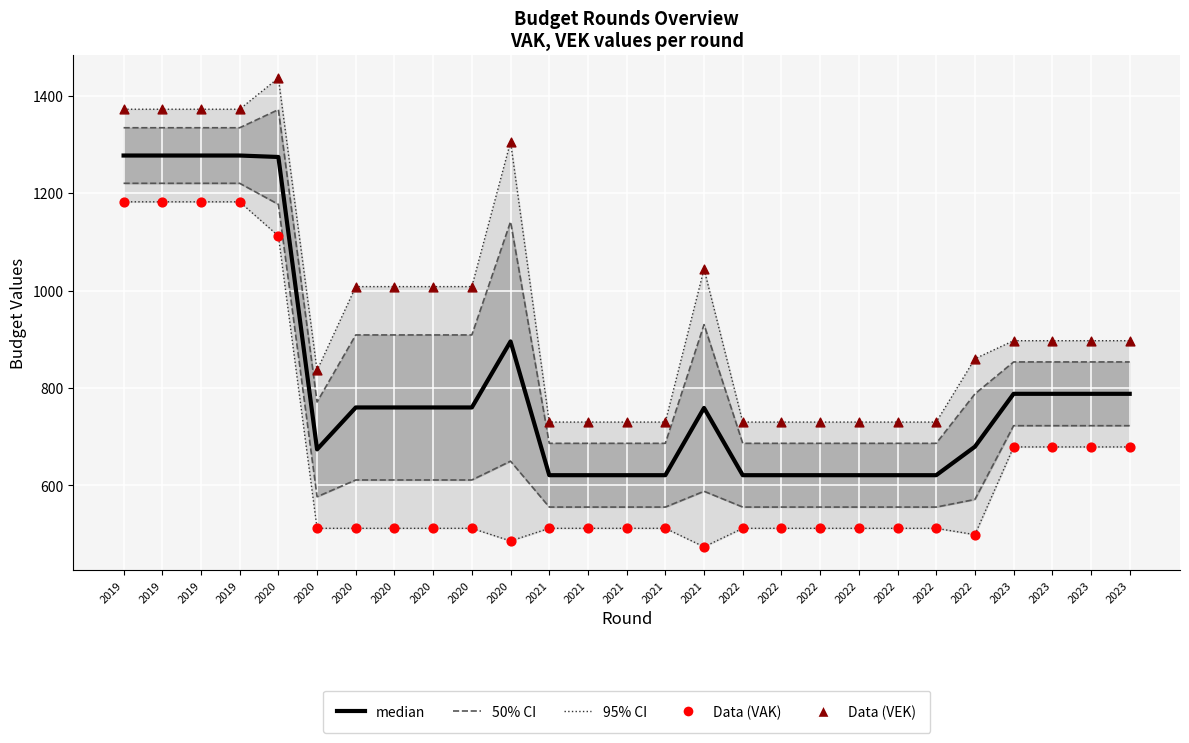

What is the total value across all series at 2021?

3660.6